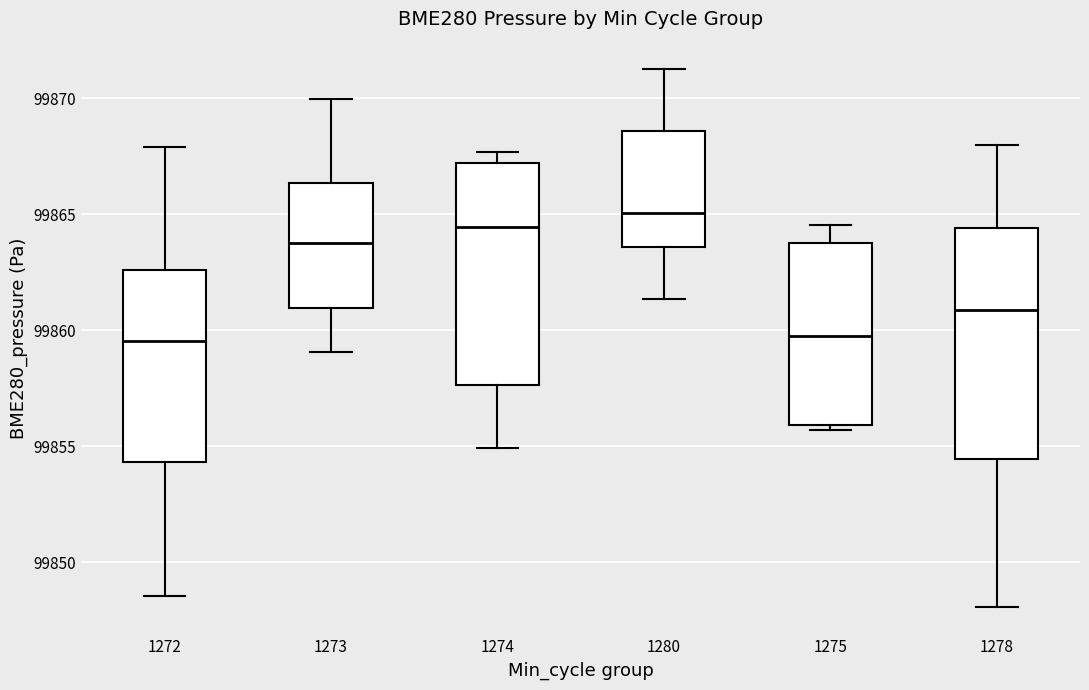

Where is the upper edge of the box at x = 1272 on the y-axis? The values are not printed on the chart, so give them approximately, as read against the axis.

99862.5